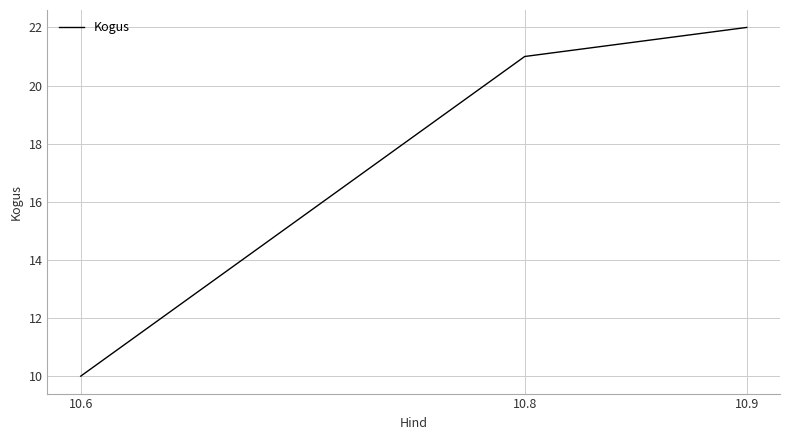

Rank the categories by value from highest to lowest.

10.9, 10.8, 10.6